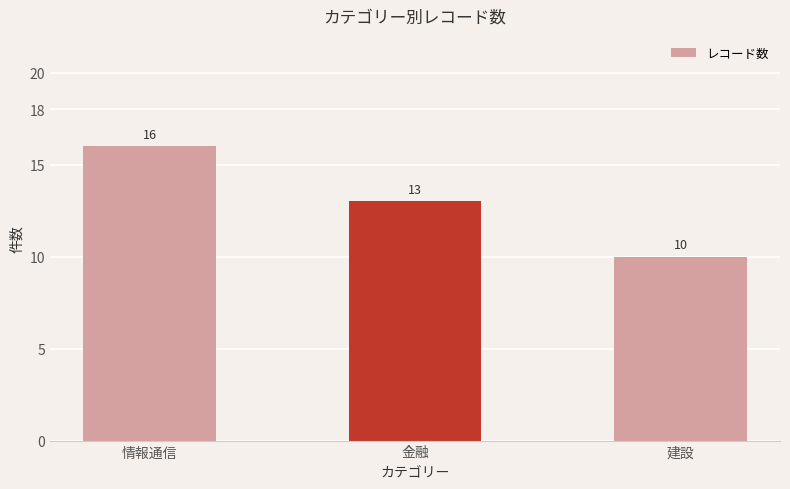

Count the number of data series in this chart.

1